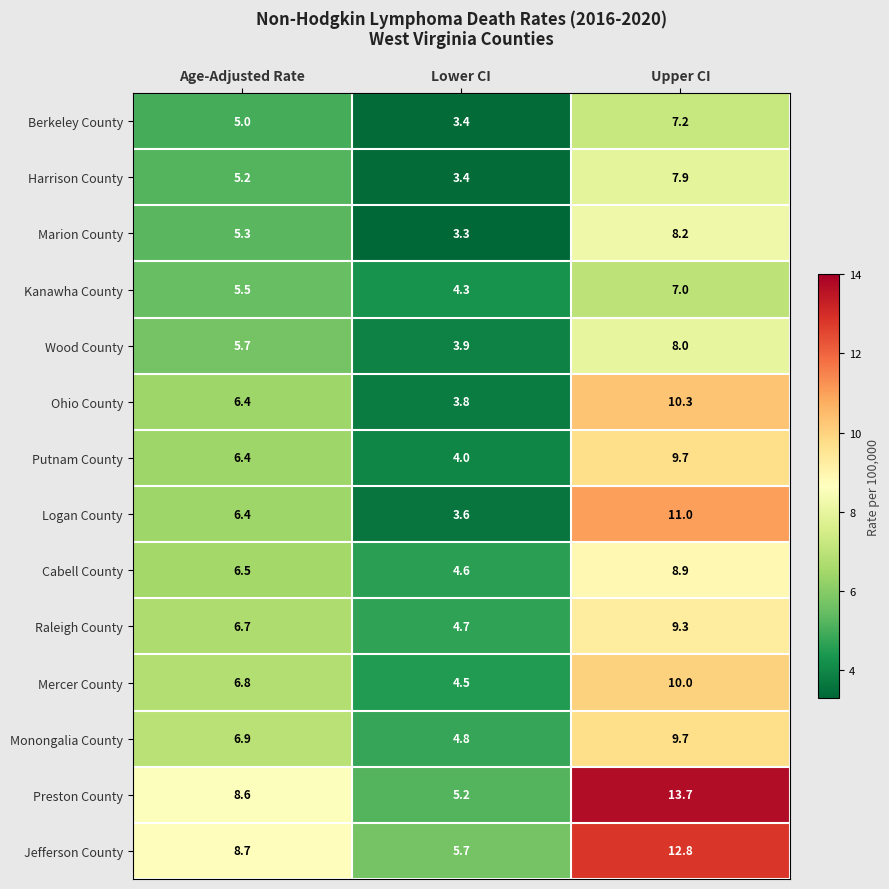

What is the total value across all series at Upper CI?

133.7